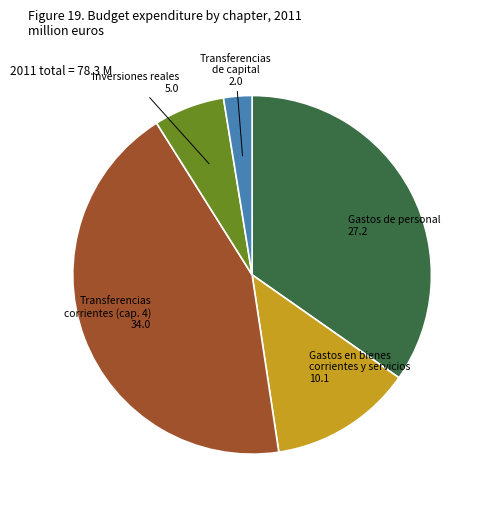

Approximately how many times larger is the value at Transferencias corrientes (cap. 4) compared to Transferencias de capital?

17.0